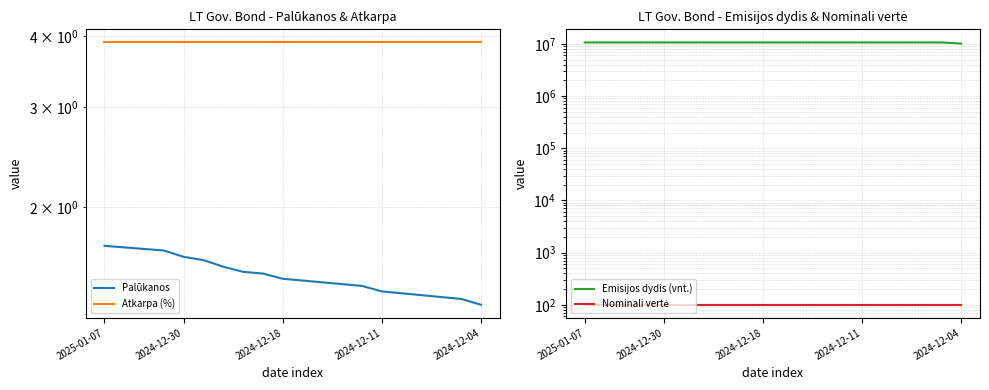

True or false: Nominali vertė and Atkarpa (%) cross at least once.

False